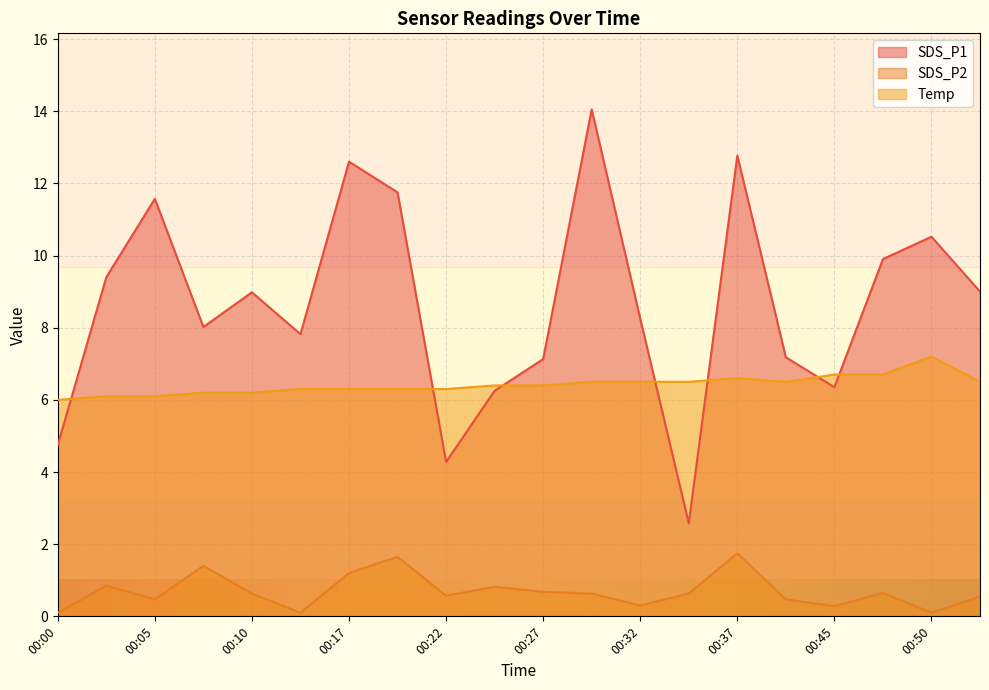

List the series in order of their overall mean, lowest first.

SDS_P2, Temp, SDS_P1